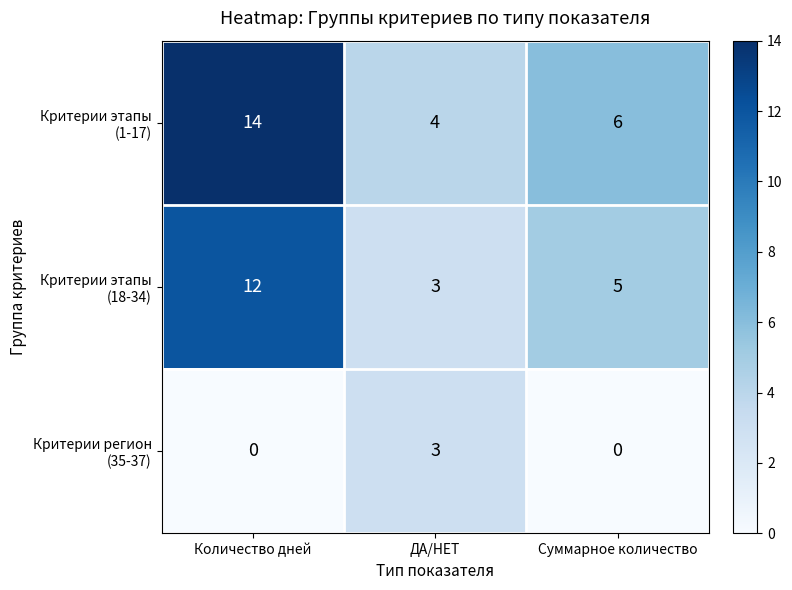

Which label corresponds to the largest value in the chart?

Количество дней